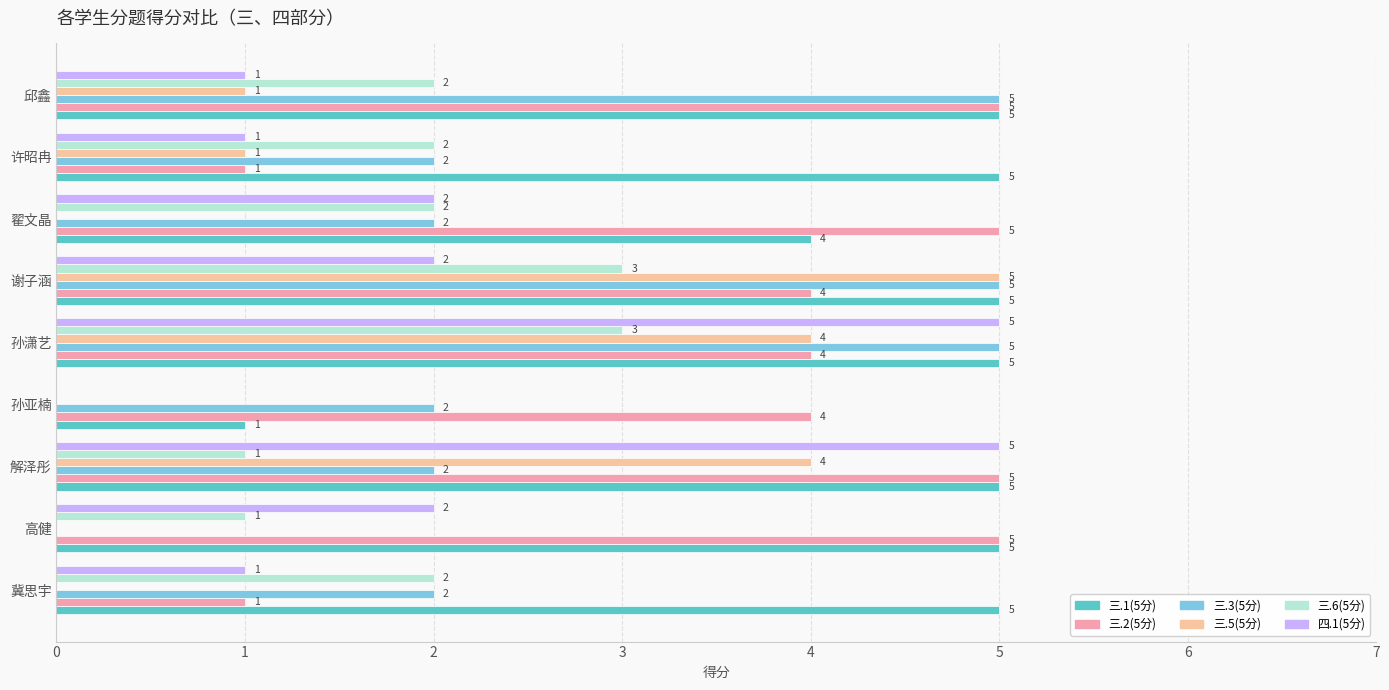

What is the highest value of the 三.3(5分) series?

5